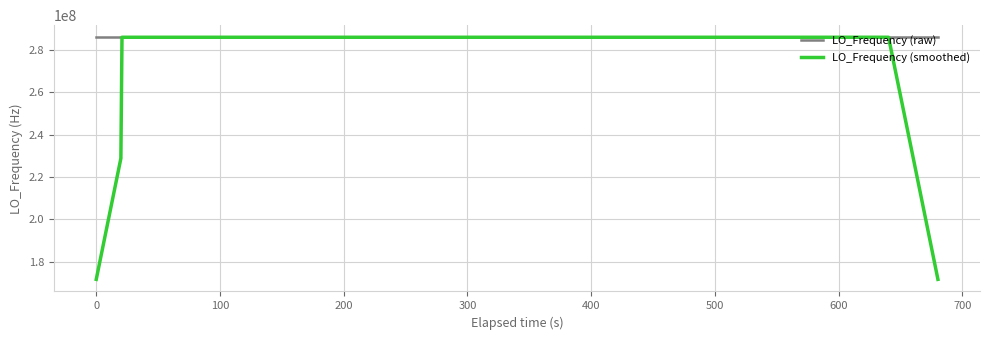

What is the smallest value displayed?

171628199.3